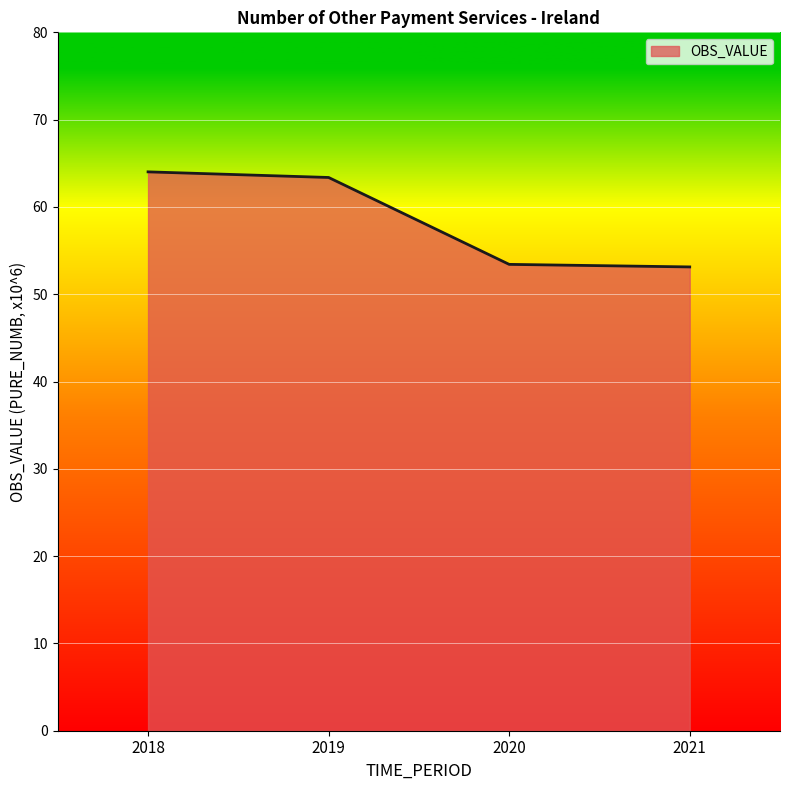

What is the average value?

58.5